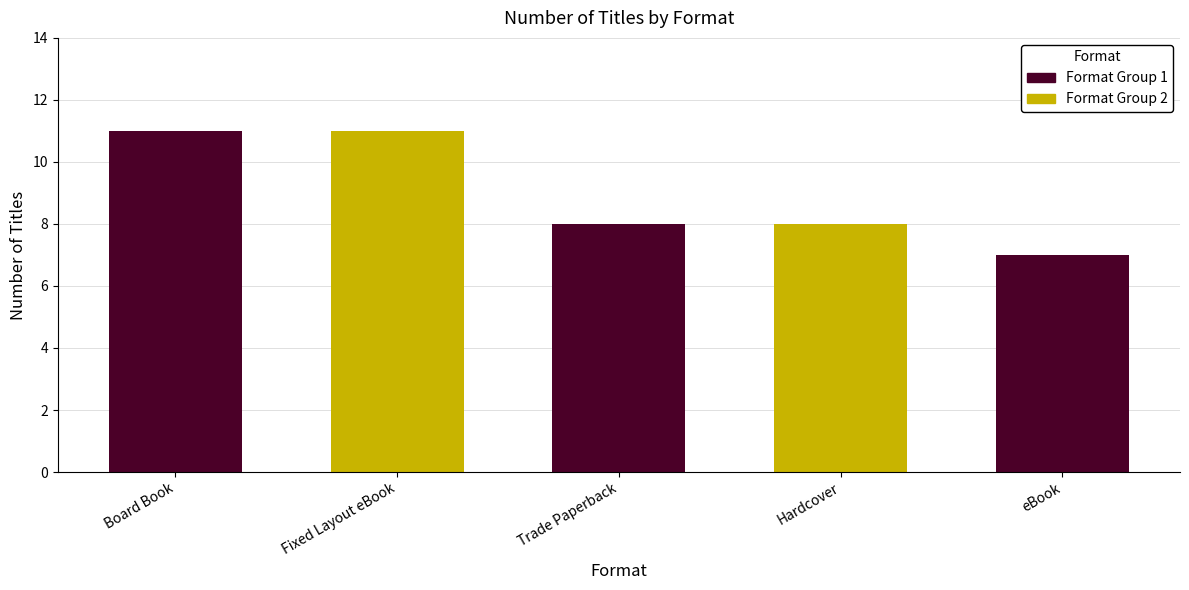

Reading left to right, extract all data points from this chart.

Format Group 1: 11	0	8	0	7
Format Group 2: 0	11	0	8	0